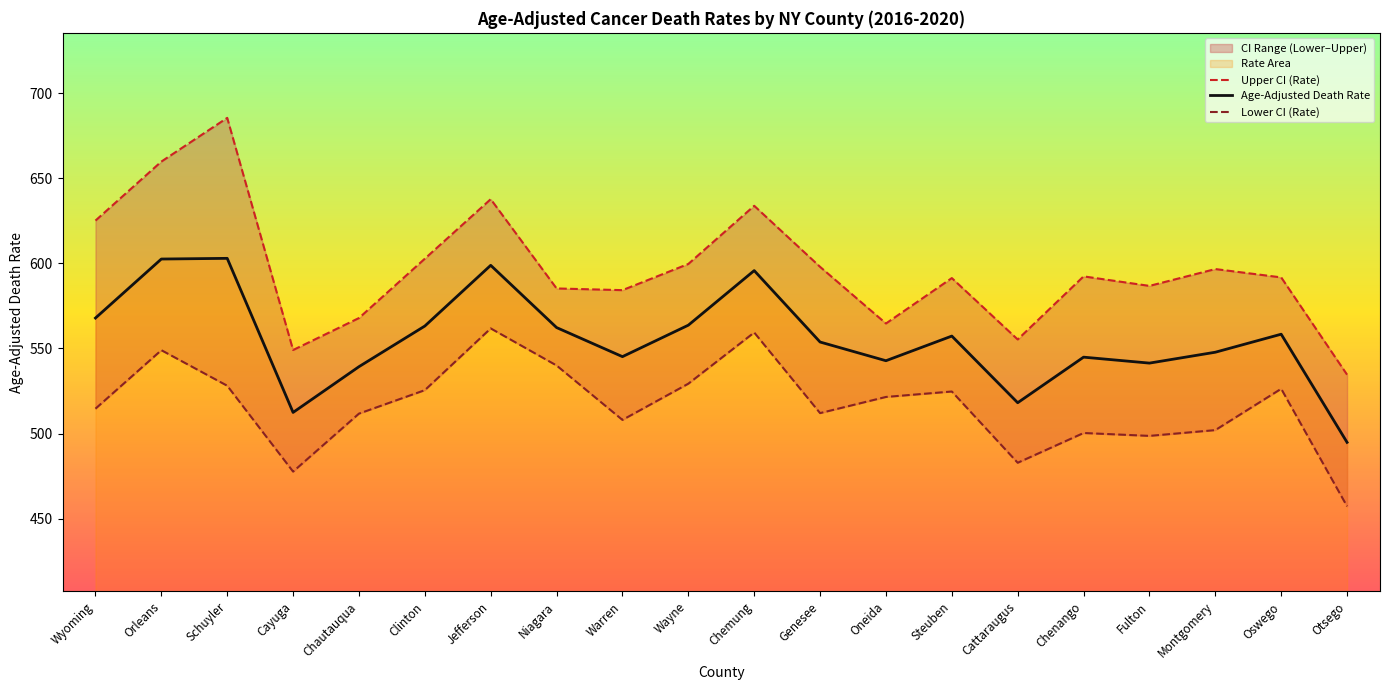

The value of Age-Adjusted Death Rate at Warren is 378.5. True or false?

False